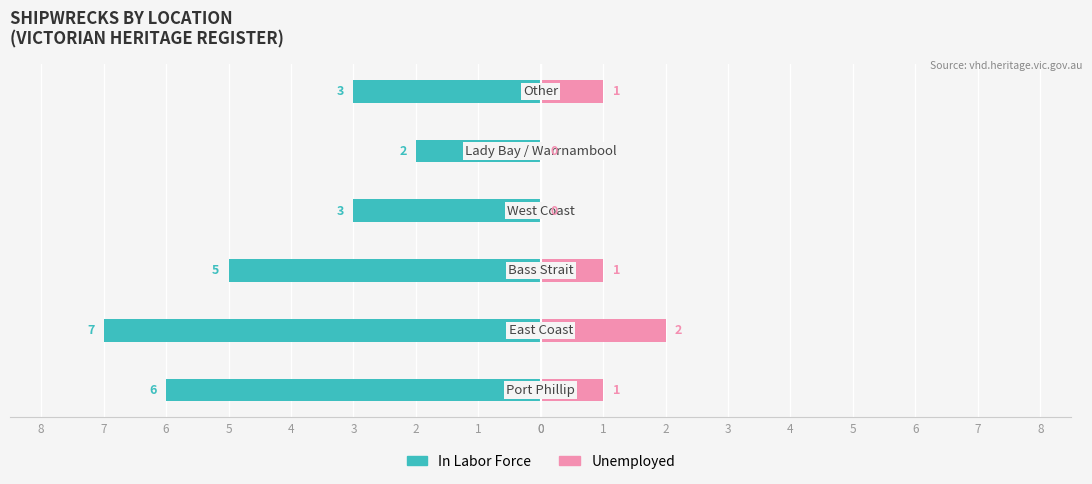

How many groups of bars are there?

6